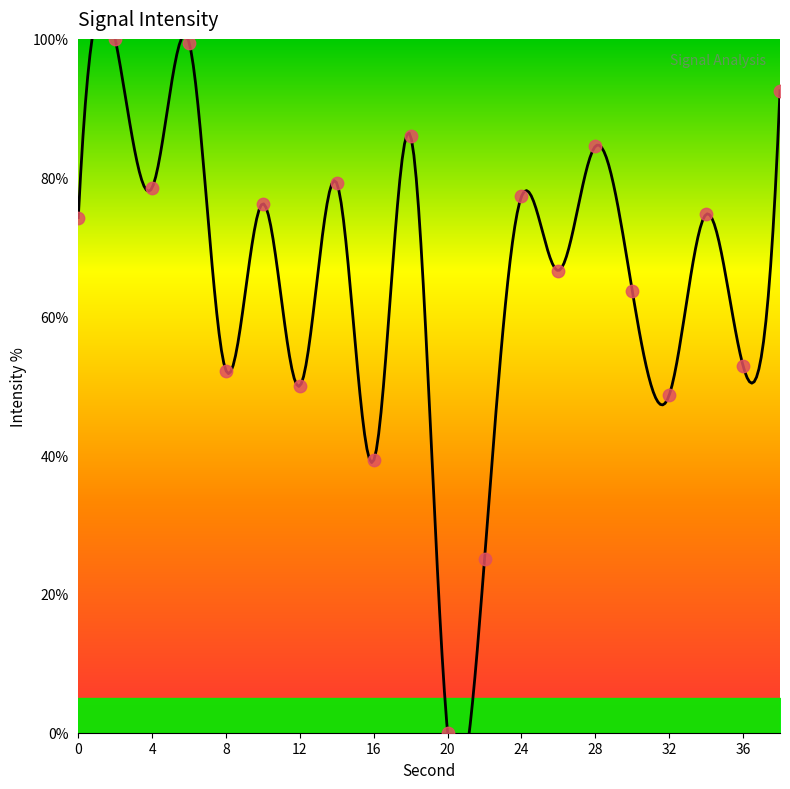

Which has a higher value, 14 or 6?

6